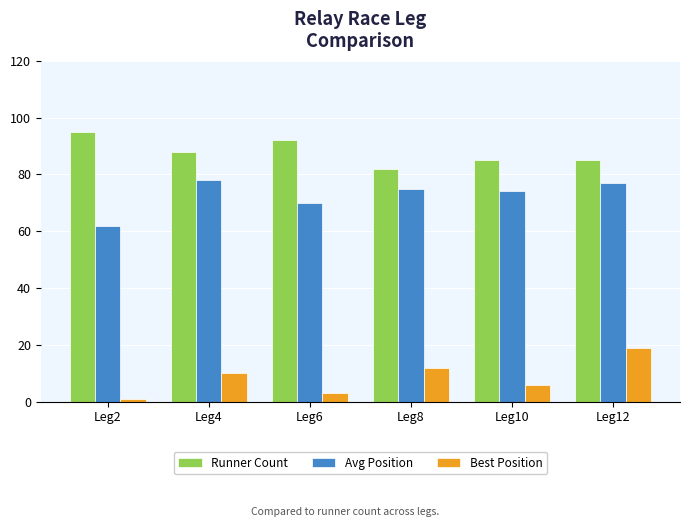

At which label is Avg Position closest to 70?

Leg6